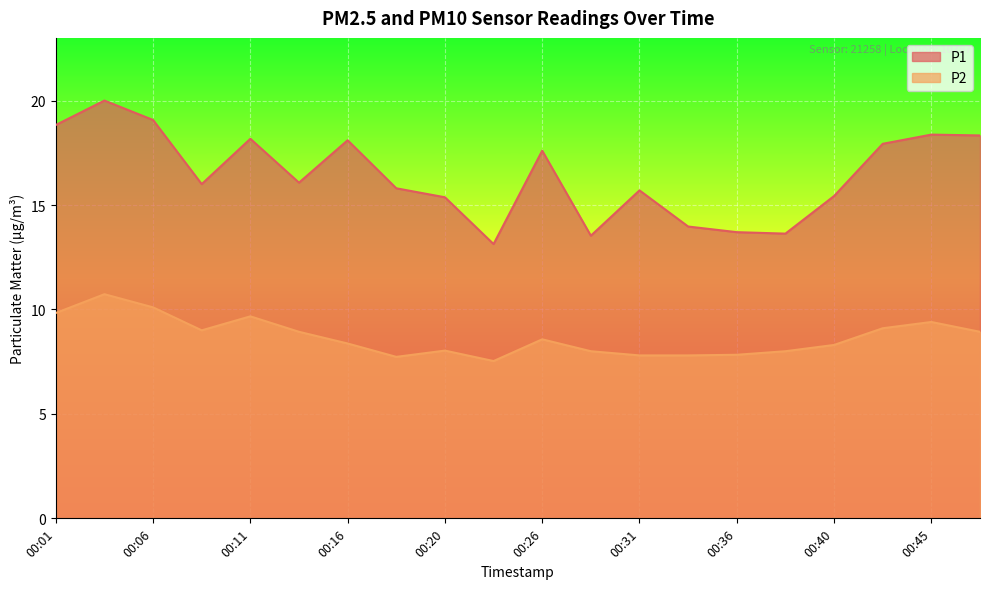

How many lines are shown in the chart?

2